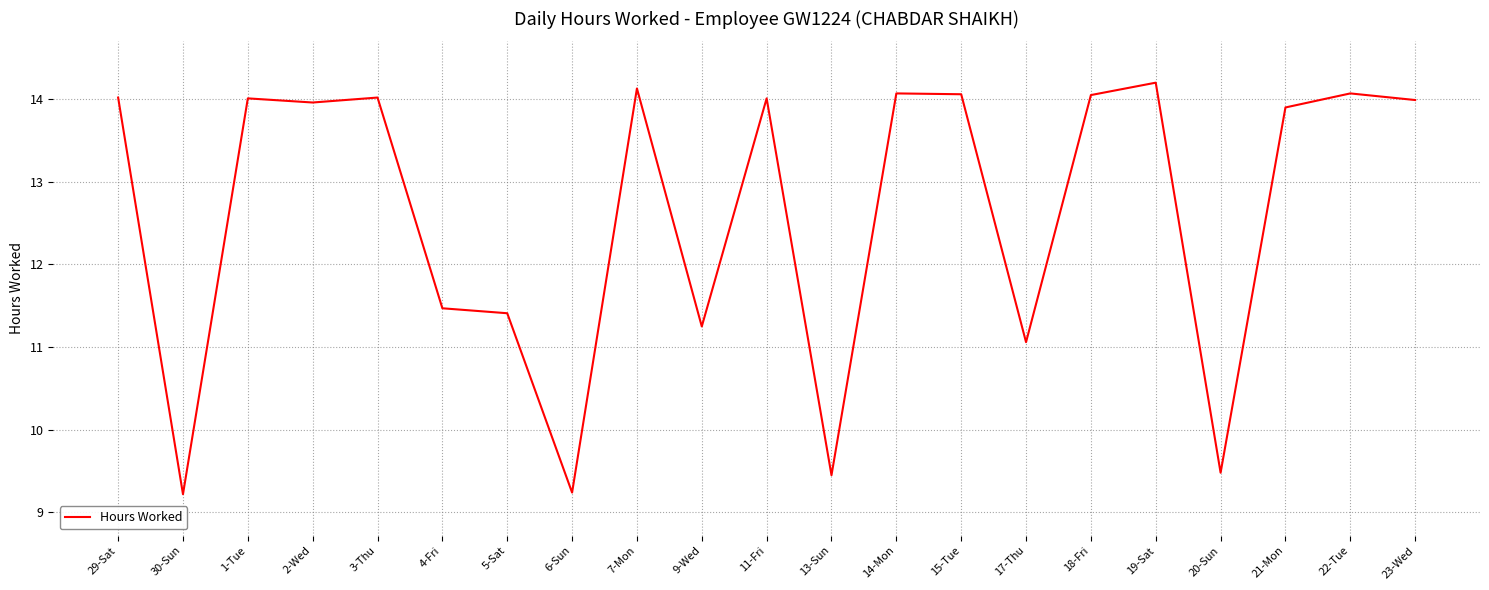

Where is the first local minimum?

30-Sun